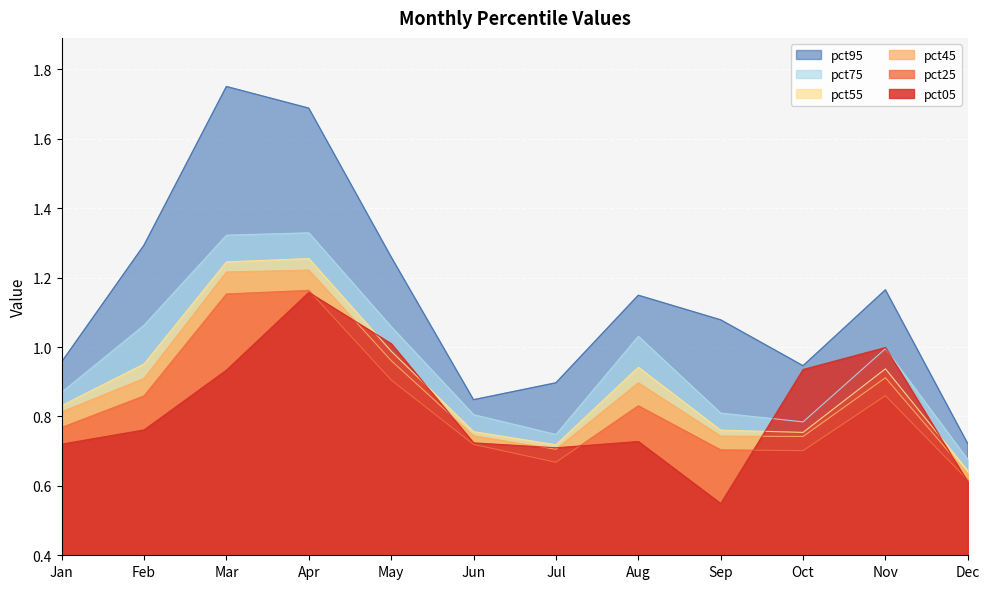

Which label corresponds to the smallest value in the chart?

Sep